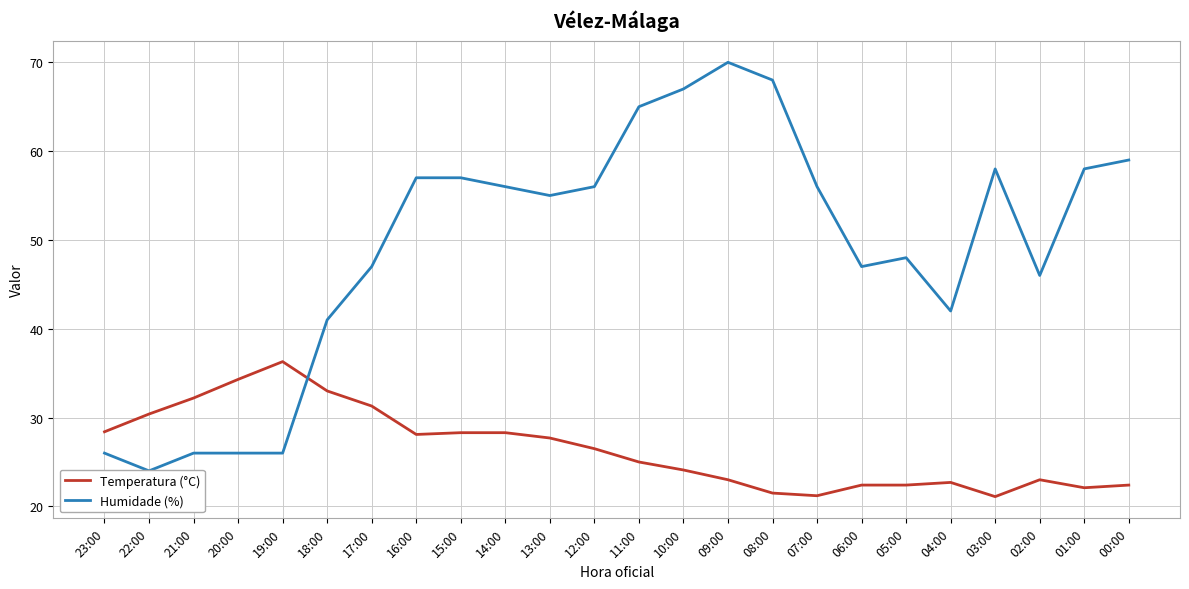

Rank the categories by Humidade (%) value from lowest to highest.

22:00, 23:00, 21:00, 20:00, 19:00, 18:00, 04:00, 02:00, 17:00, 06:00, 05:00, 13:00, 14:00, 12:00, 07:00, 16:00, 15:00, 03:00, 01:00, 00:00, 11:00, 10:00, 08:00, 09:00